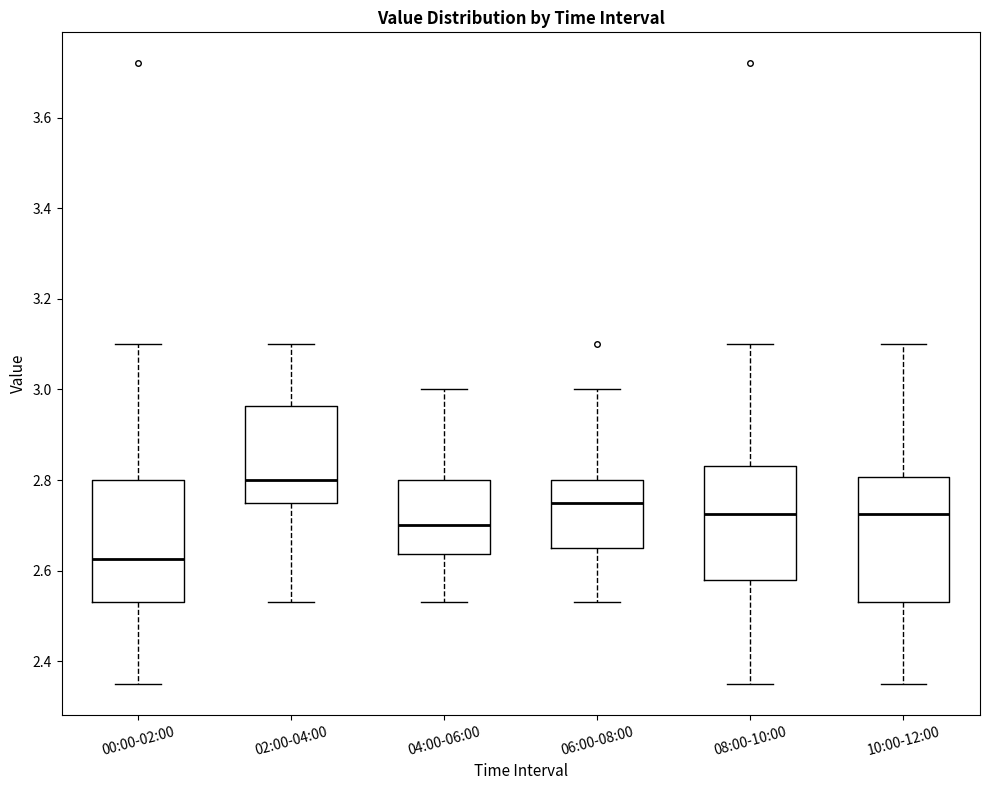

Where is the upper edge of the box for 06:00-08:00 on the y-axis? The values are not printed on the chart, so give them approximately, as read against the axis.

2.80